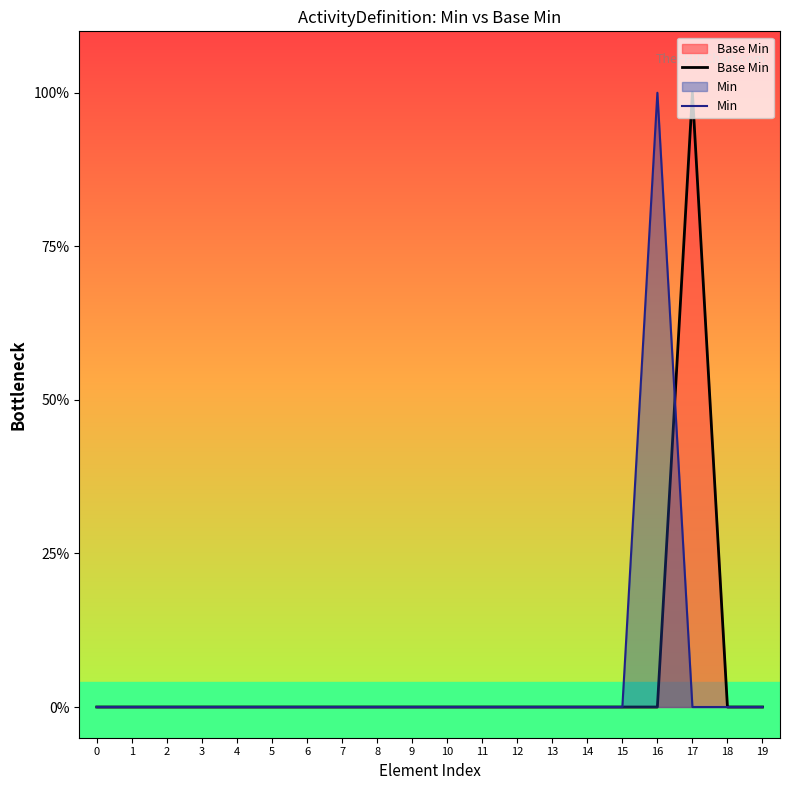

At how many categories does at least one series exceed 0?

2